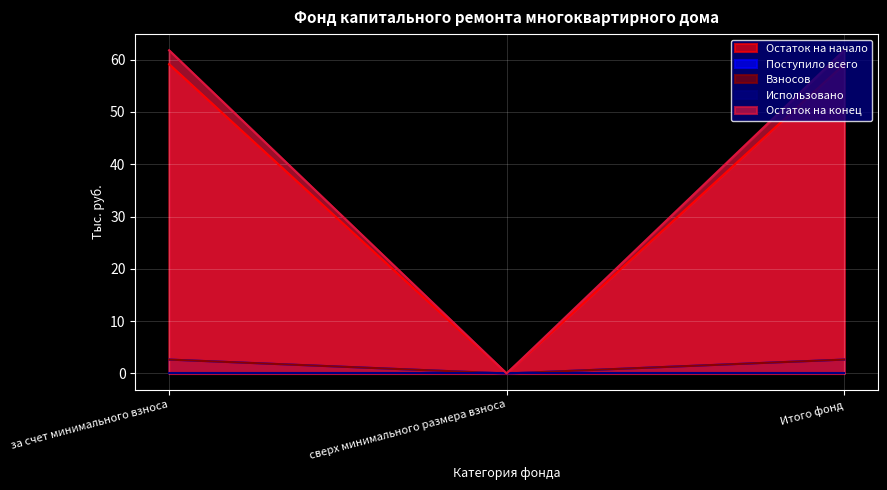

What is the difference between the maximum and minimum values in the Остаток на конец series?

61.8